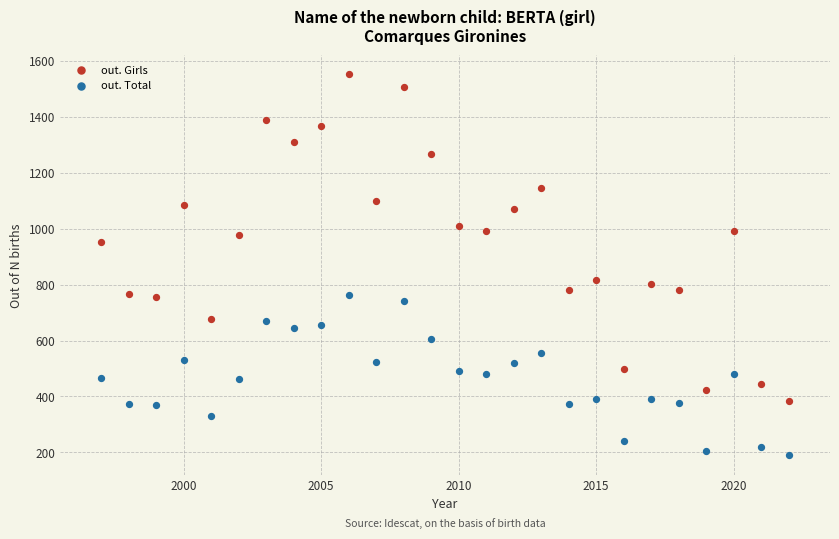

Across all data points, what is the range of X values (max minus min)?

25